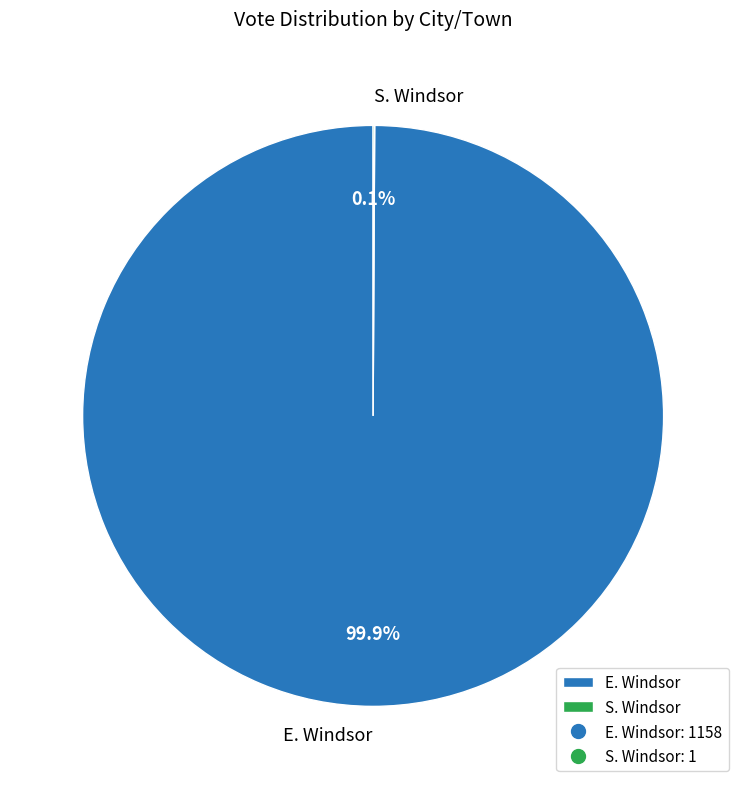

Which slice represents more than half of the pie?

E. Windsor